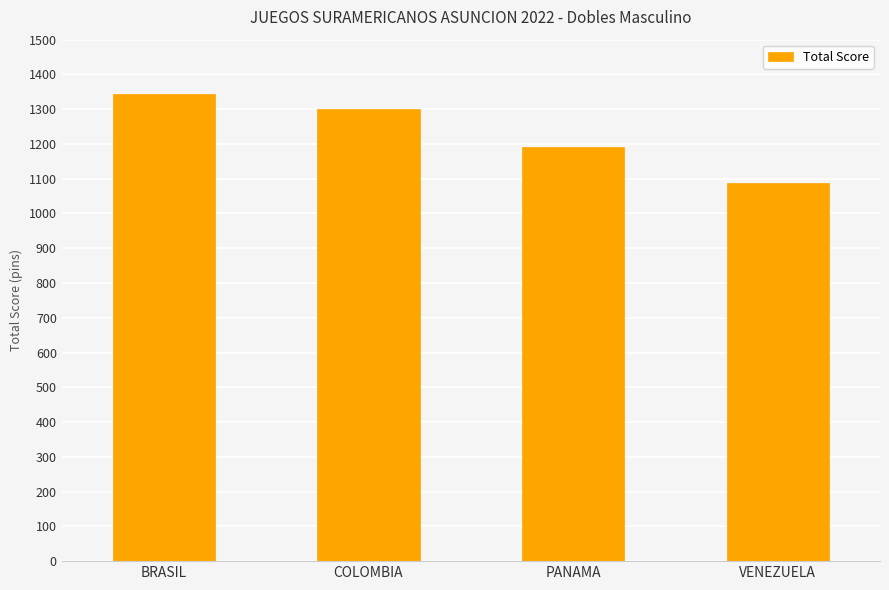

How many data points does each series have?

4